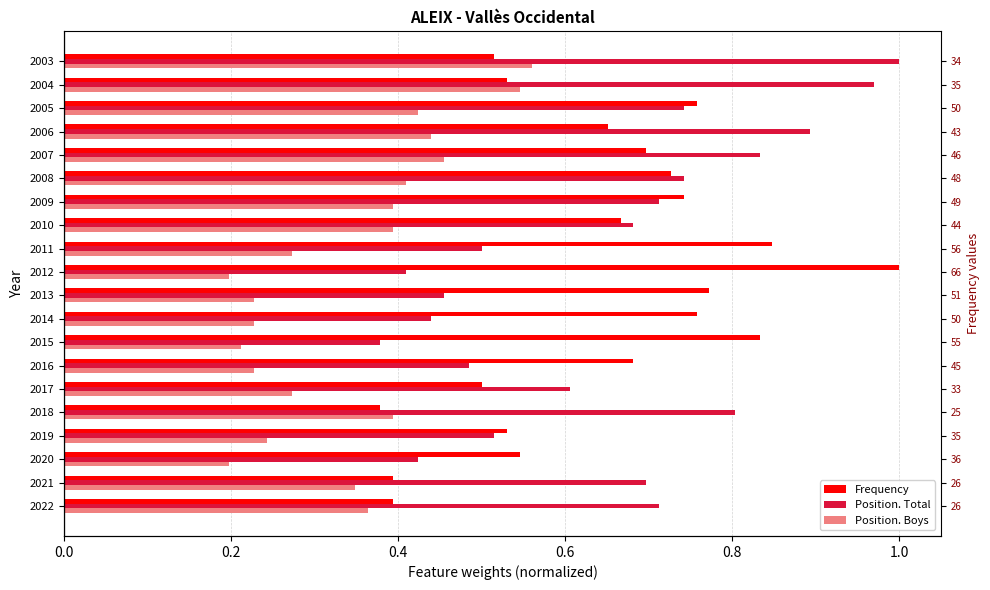

What is the difference between the second highest and minimum values in the Position. Total series?

0.6